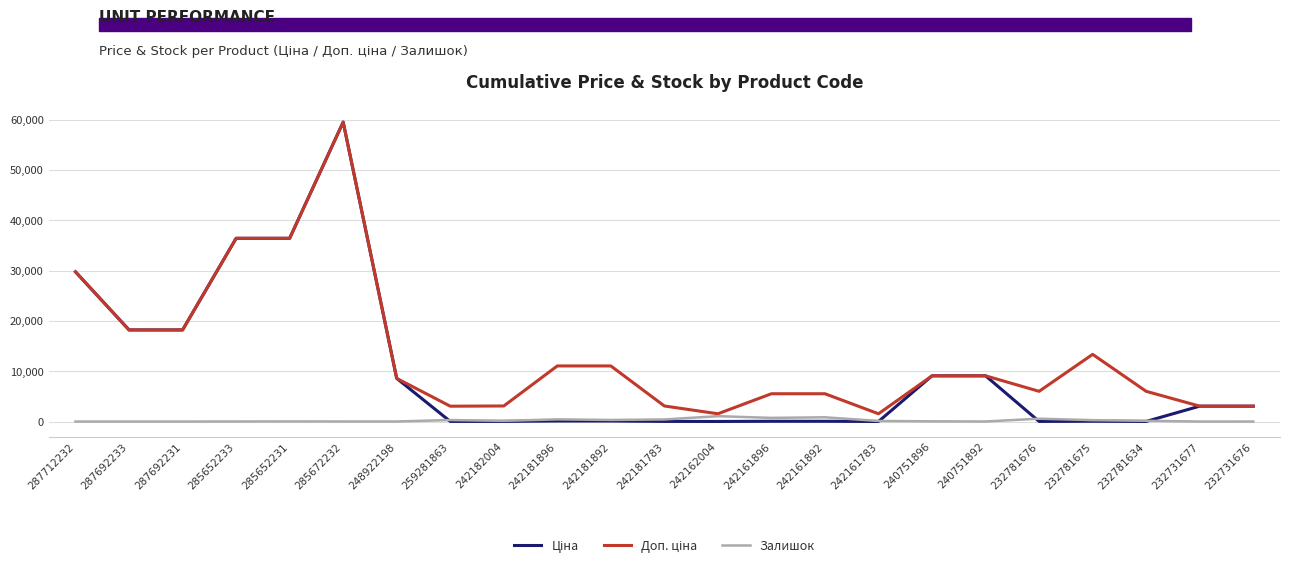

At which category is the sum across all series the highest?

285672232